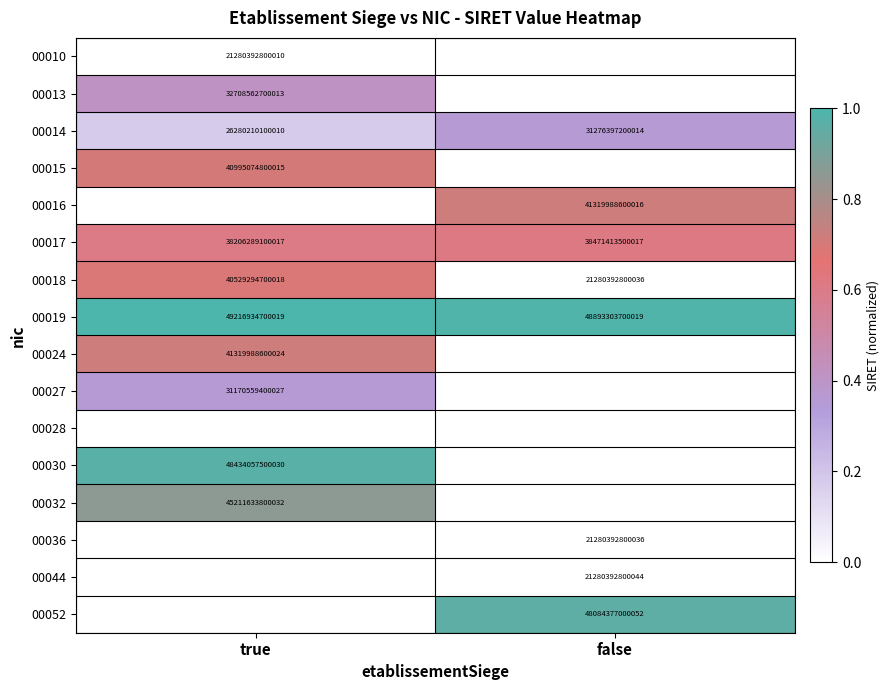

Is it true that 00014 equals 51910701268288 at false?

False